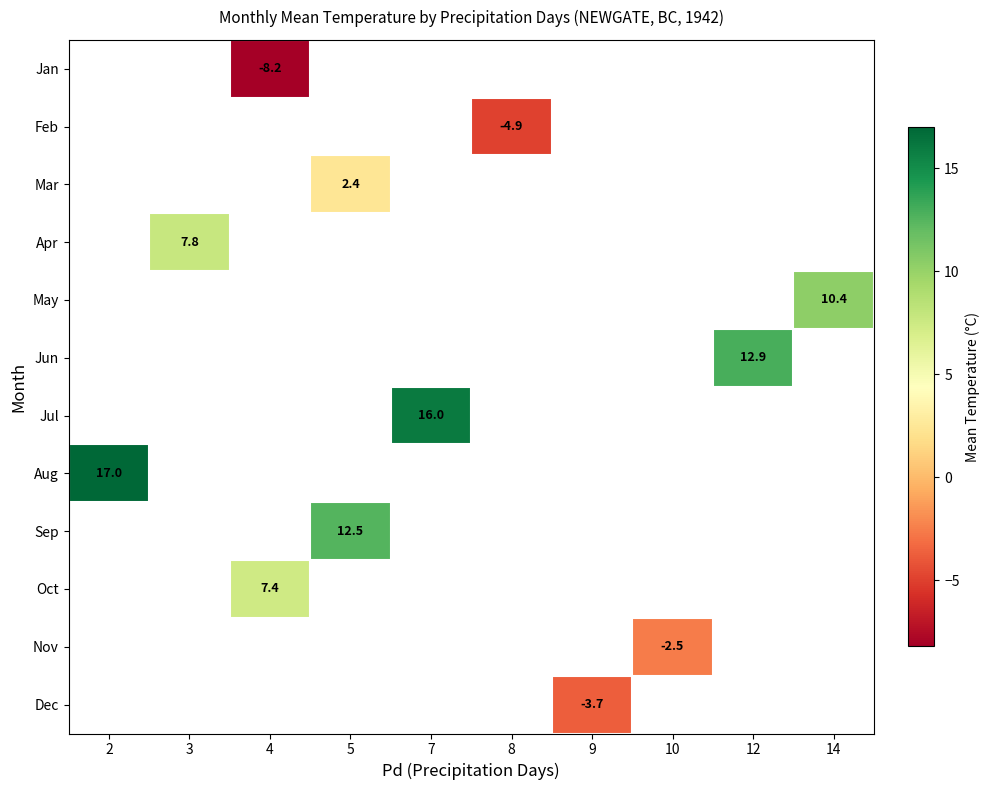

Count the number of data series in this chart.

12